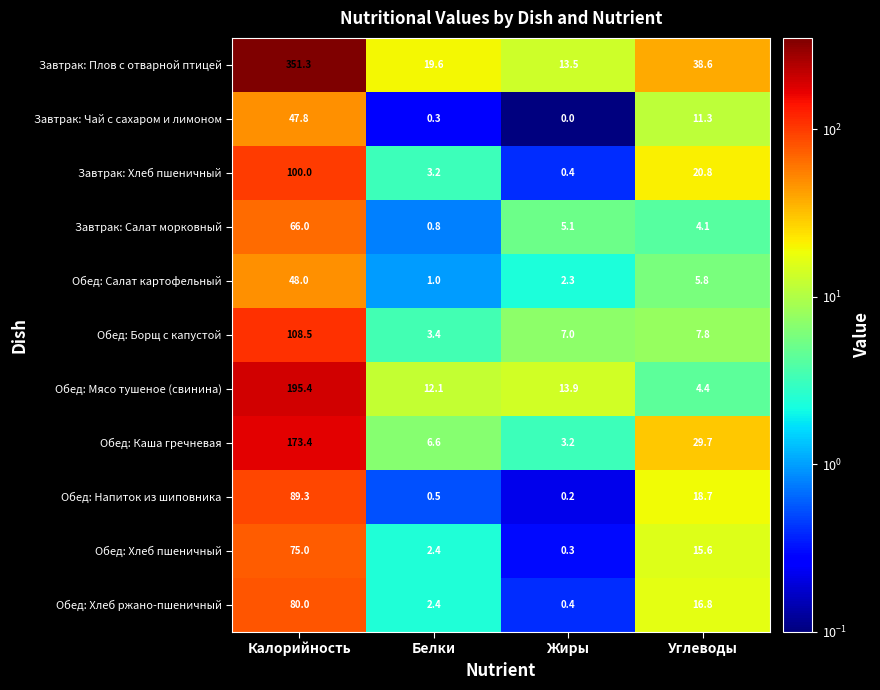

Which label corresponds to the largest value in the chart?

Калорийность